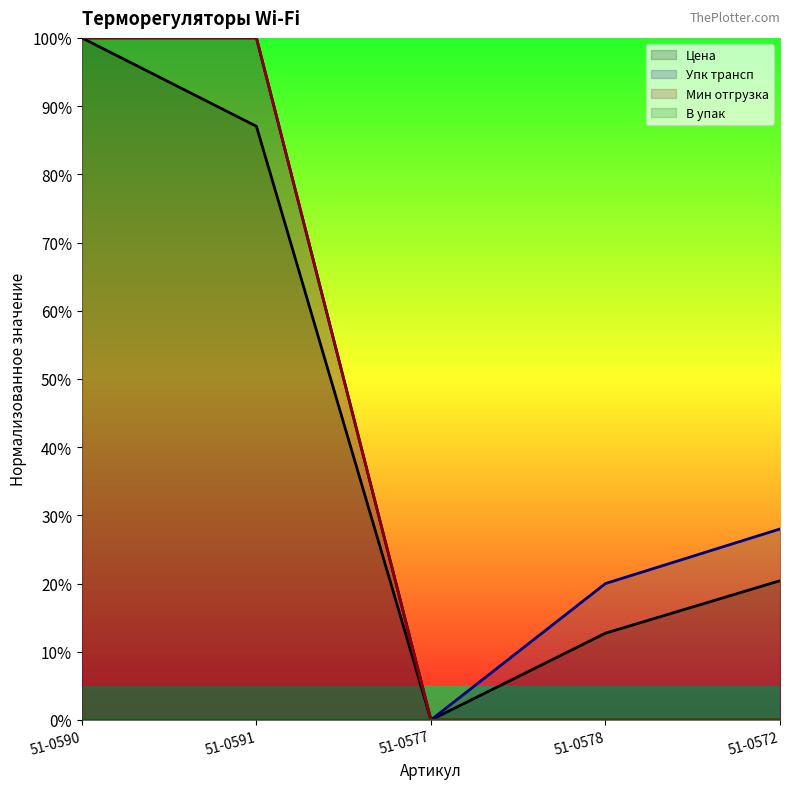

How many data points does each series have?

5